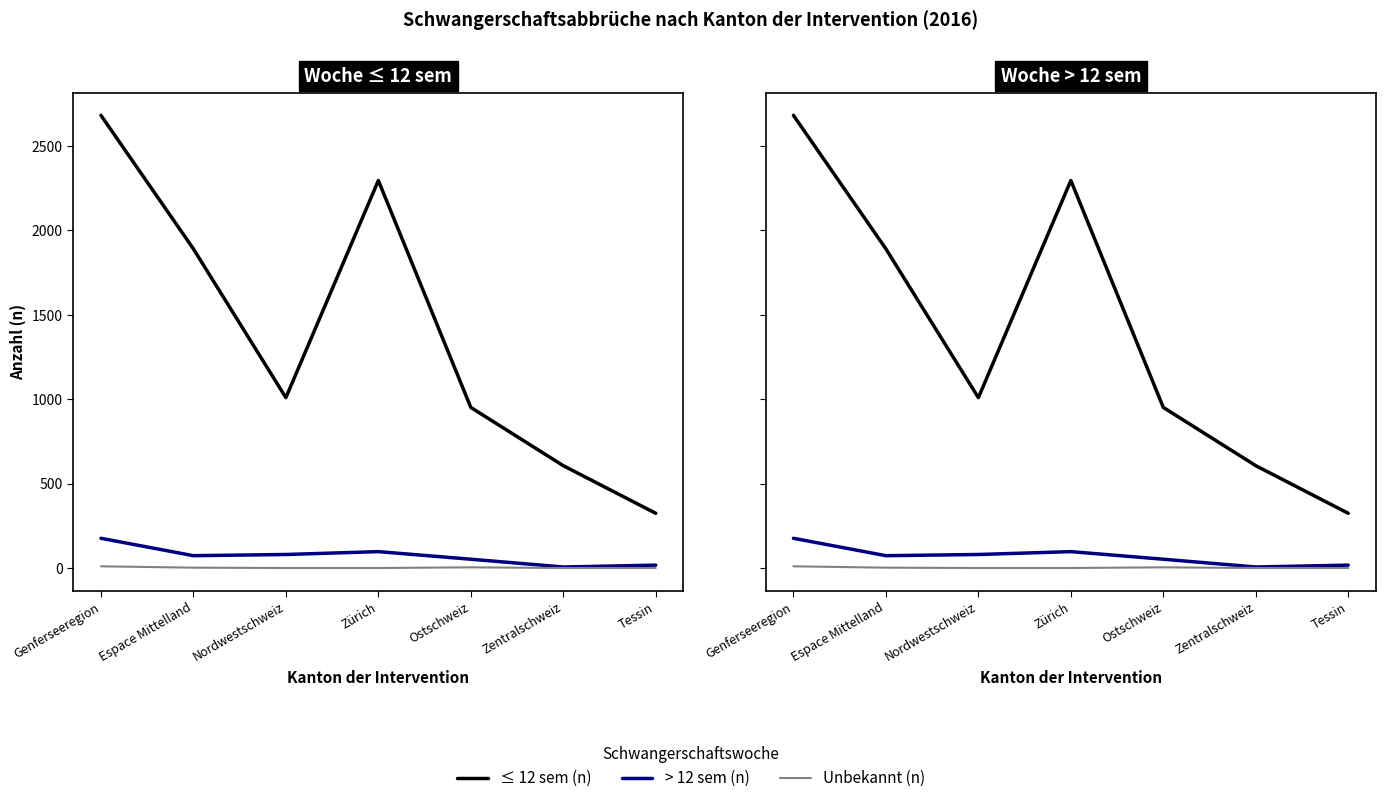

True or false: > 12 sem (n) and ≤ 12 sem (n) cross at least once.

False